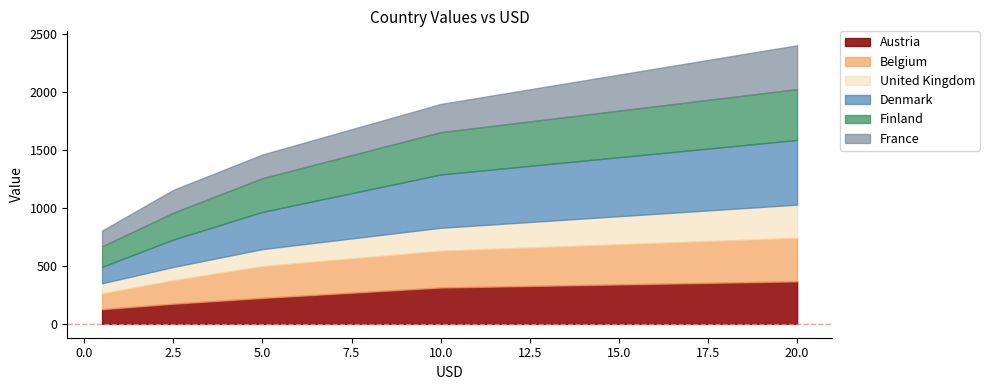

At which category is the sum across all series the highest?

20.0